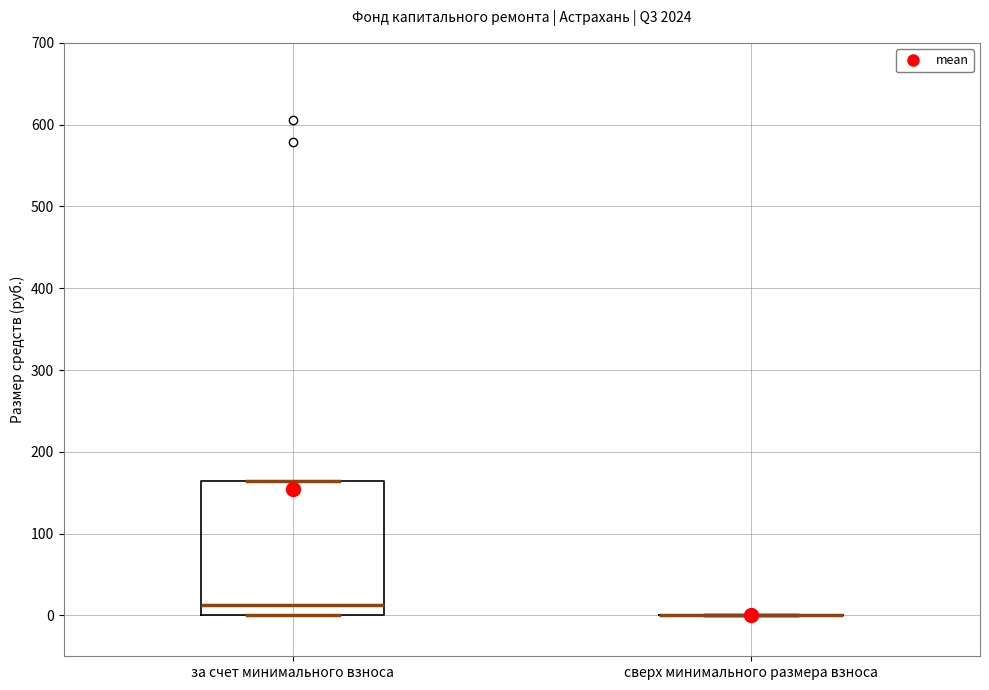

Reading left to right, read every box against the y-axis: the position of its median line, the range the box covers, and the ends of its whiskers. The values are not printed on the chart, so give them approximately, as read against the axis.

за счет минимального взноса: median 10, box 0 to 160, whiskers 0 to 160
сверх минимального размера взноса: box collapsed to a line at 0, whiskers 0 to 0